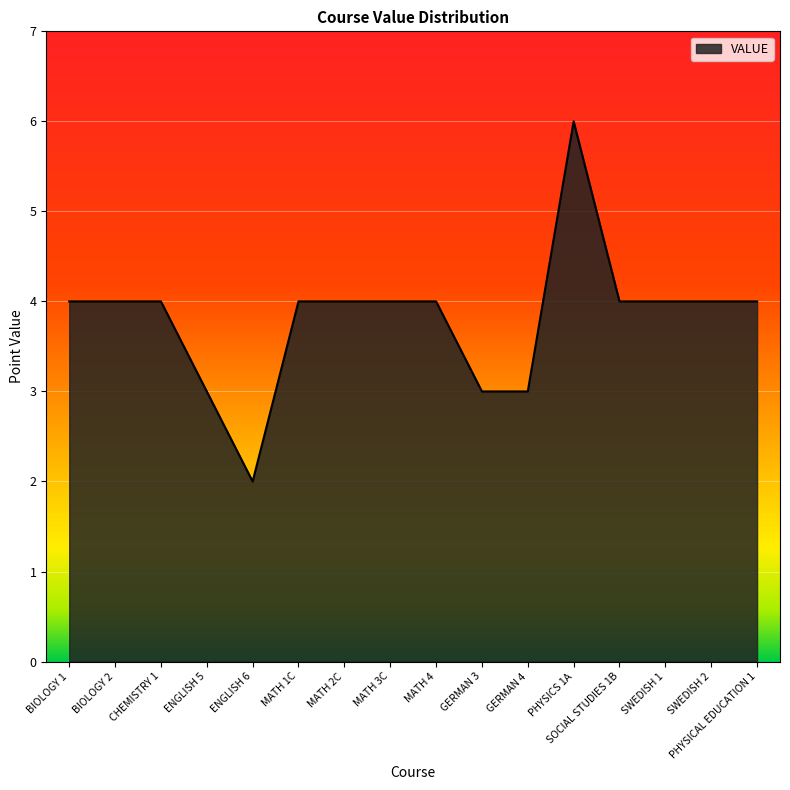

Reading left to right, list all the values displayed in this chart.

BIOLOGY 1=4	BIOLOGY 2=4	CHEMISTRY 1=4	ENGLISH 5=3	ENGLISH 6=2	MATH 1C=4	MATH 2C=4	MATH 3C=4	MATH 4=4	GERMAN 3=3	GERMAN 4=3	PHYSICS 1A=6	SOCIAL STUDIES 1B=4	SWEDISH 1=4	SWEDISH 2=4	PHYSICAL EDUCATION 1=4